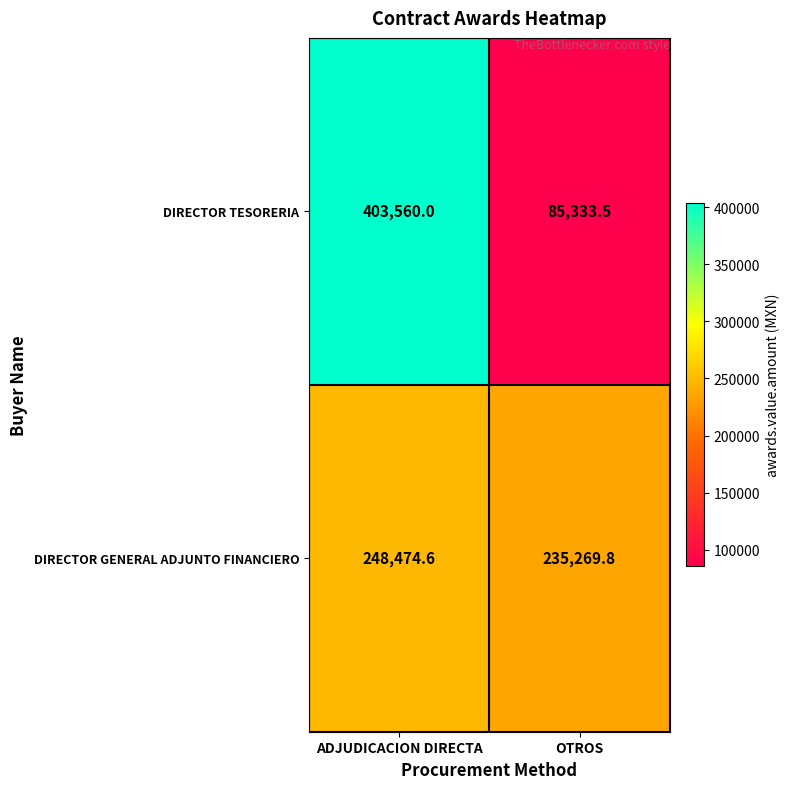

Is it true that DIRECTOR TESORERIA equals 403560.0 at ADJUDICACION DIRECTA?

True